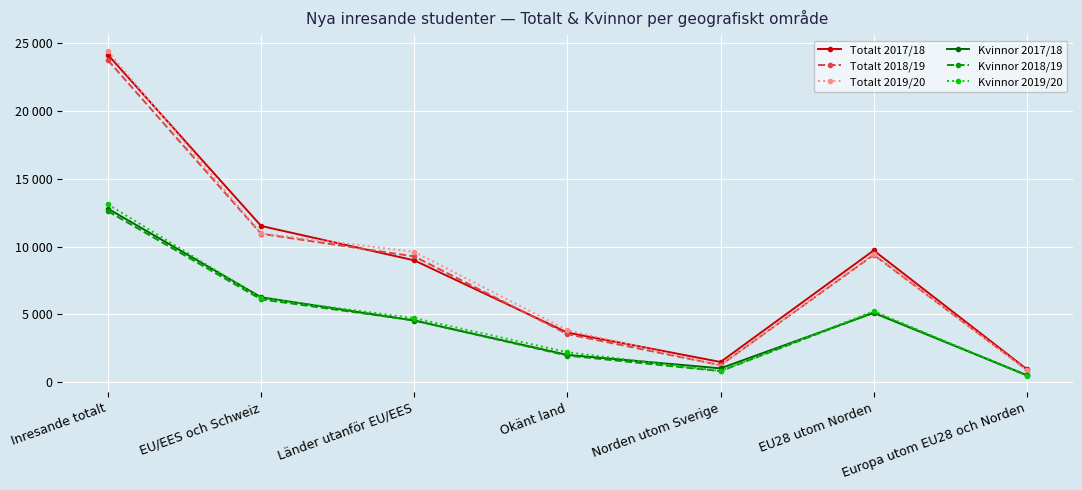

At which category does the chart reach its minimum across all series?

Europa utom EU28 och Norden